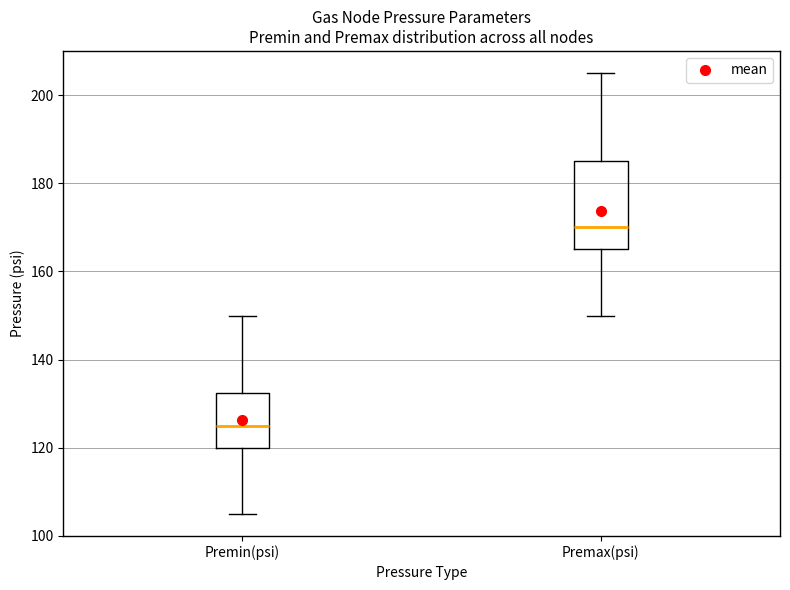

Reading left to right, read every box against the y-axis: the position of its median line, the range the box covers, and the ends of its whiskers. The values are not printed on the chart, so give them approximately, as read against the axis.

Premin(psi): median 126, box 120 to 132, whiskers 106 to 150
Premax(psi): median 170, box 166 to 186, whiskers 150 to 206